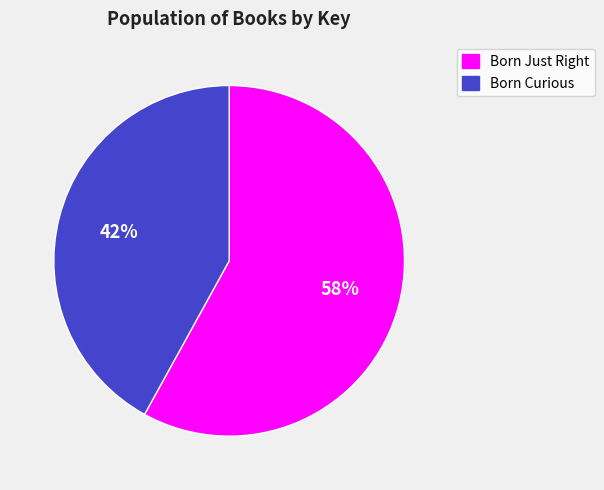

To the nearest percent, what is the average slice percentage?

50%